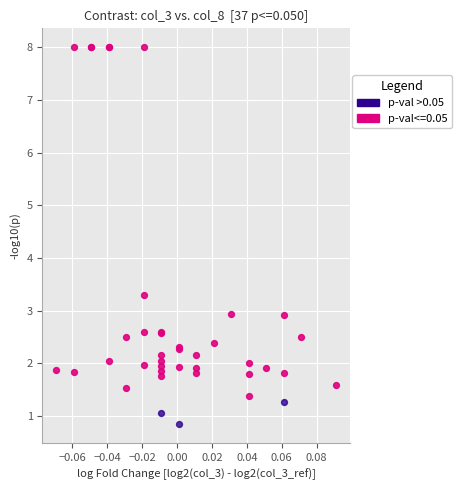

Which series contains the lowest Y value?

p-val >0.05